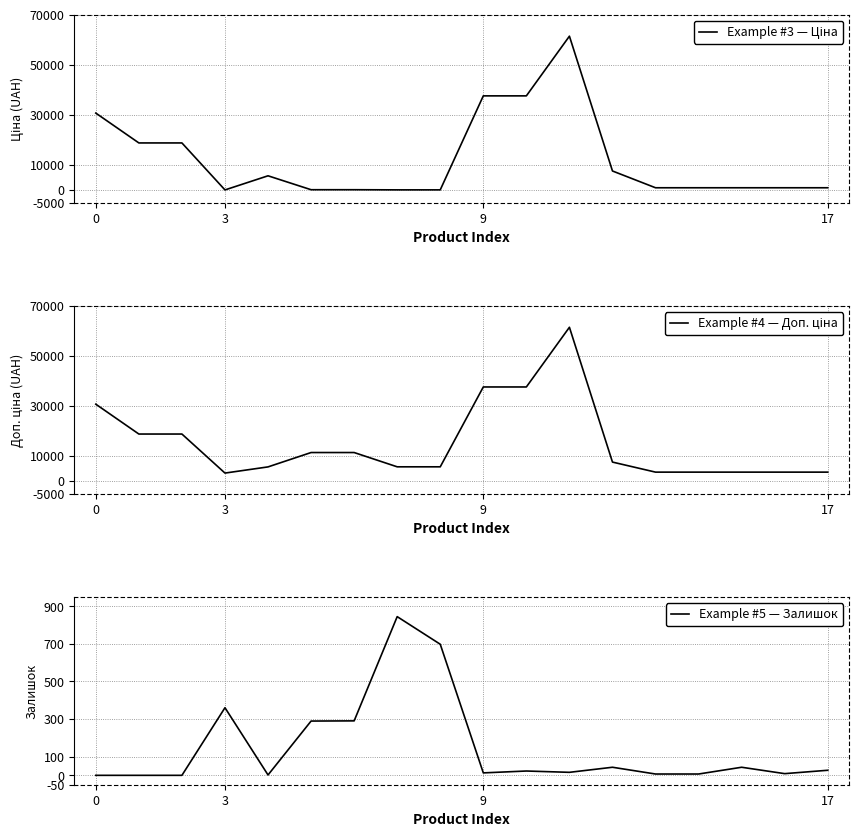

What is the lowest value of the Ціна series?

32.0